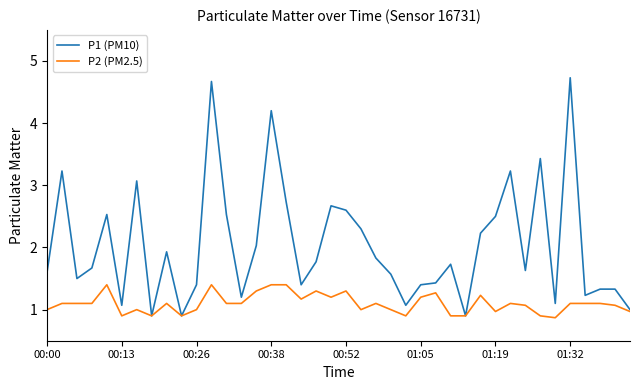

Which series has the largest total across all categories?

P1 (PM10)